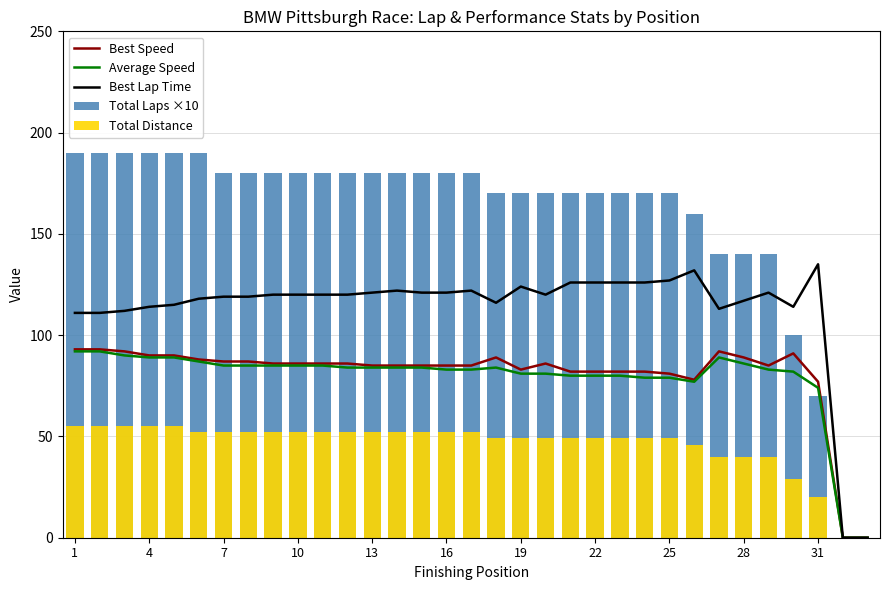

True or false: Average Speed has a value of 149 at 28.

False